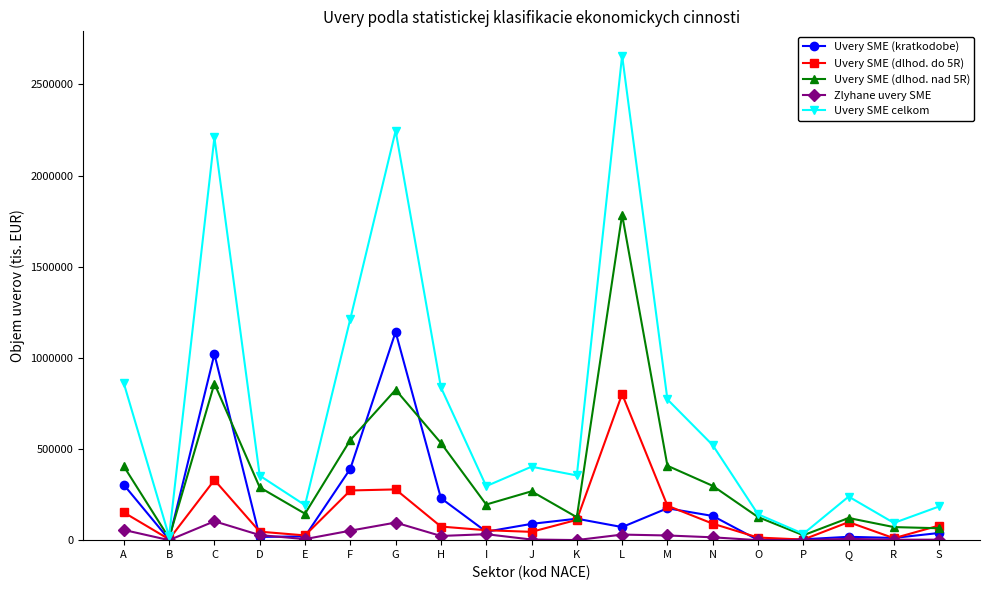

Which category has the highest value across all series?

L